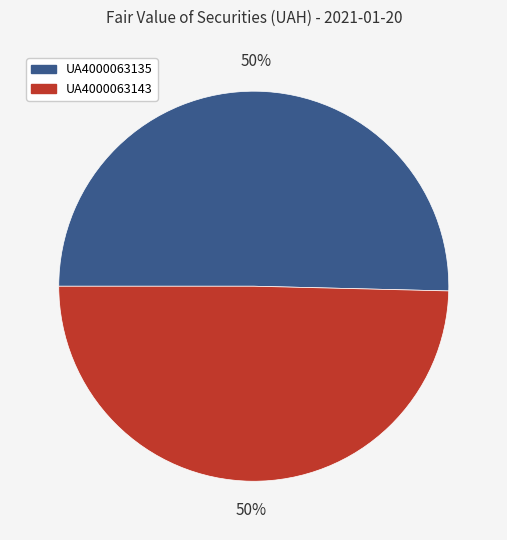

How many slices are in this pie chart?

2